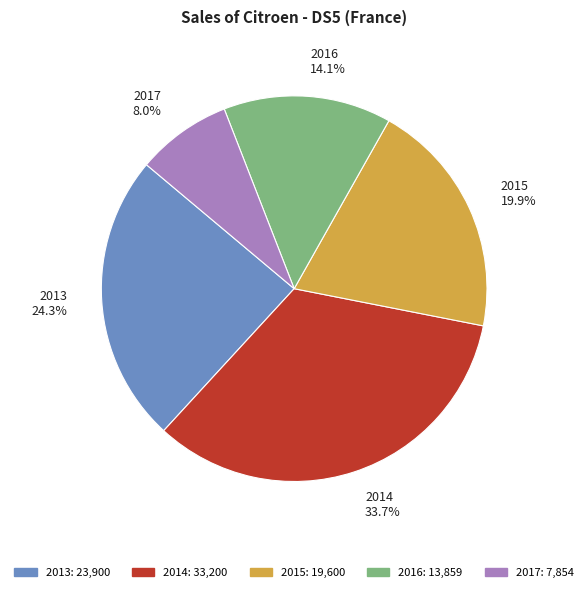

To the nearest percent, what is the combined percentage of 2017 and 2015?

28%